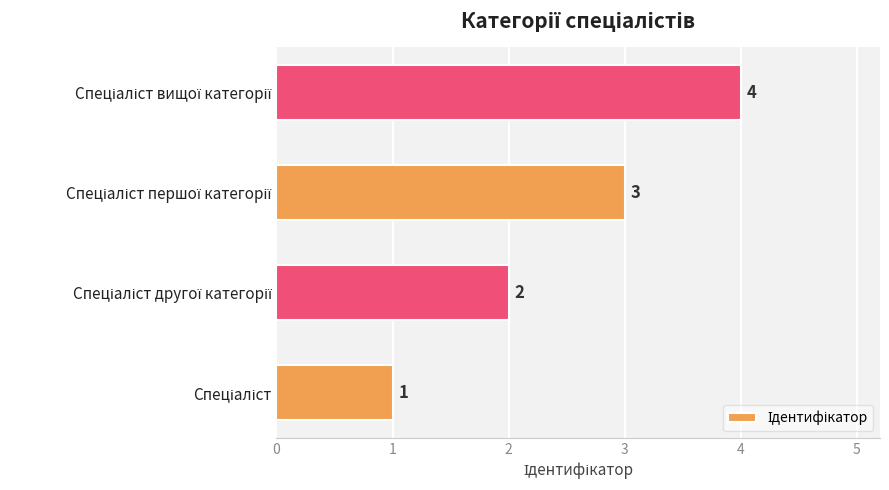

How many values are between 2 and 4?

3